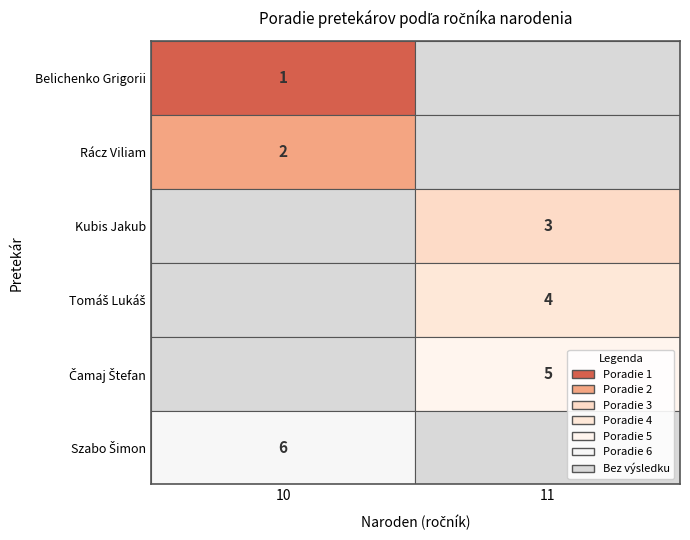

What is the lowest value of the naroden series?

10